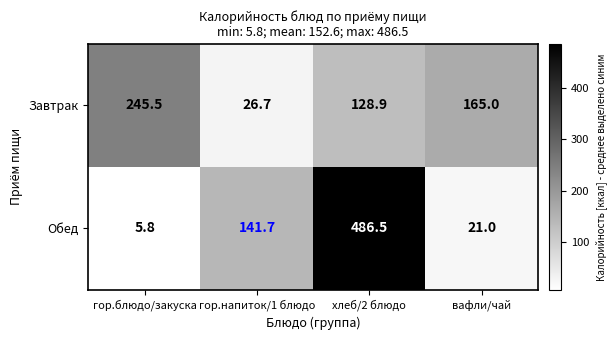

Where is Обед nearest to the value 246?

гор.напиток/1 блюдо